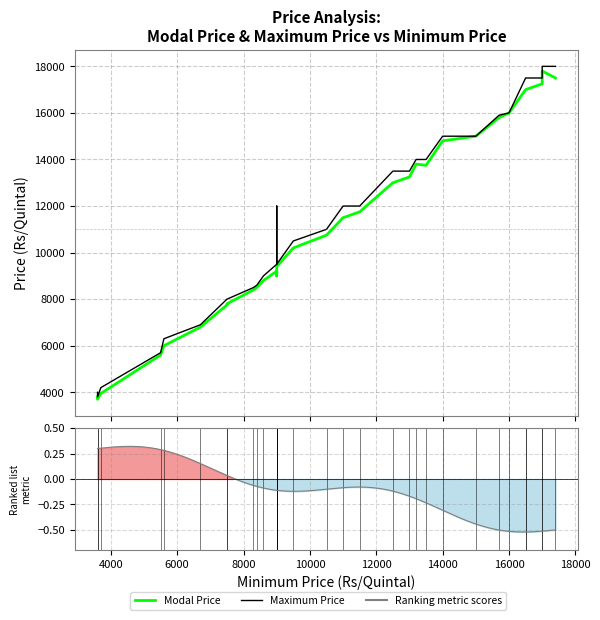

Reading right to left, list all the values displayed in this chart.

Modal Price: 17500	17800	17250	17000	17000	16000	15800	15000	14800	13750	13800	13250	13000	11750	11500	10750	10200	9400	9250	9000	9000	9200	8800	8500	8400	7800	7750	6800	6000	5600	3950	3700	3800
Maximum Price: 18000	18000	17500	17500	17500	16000	15900	15000	15000	14000	14000	13500	13500	12000	12000	11000	10500	9500	9500	12000	10000	9500	9000	8600	8500	8000	8000	6900	6300	5700	4200	3800	4000